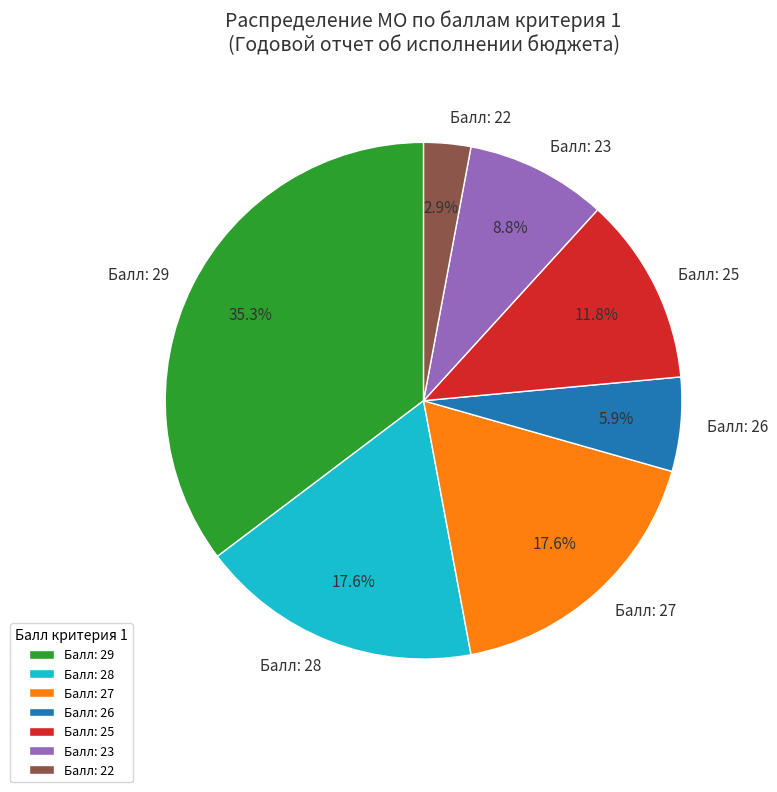

Is there a majority slice in this chart?

No